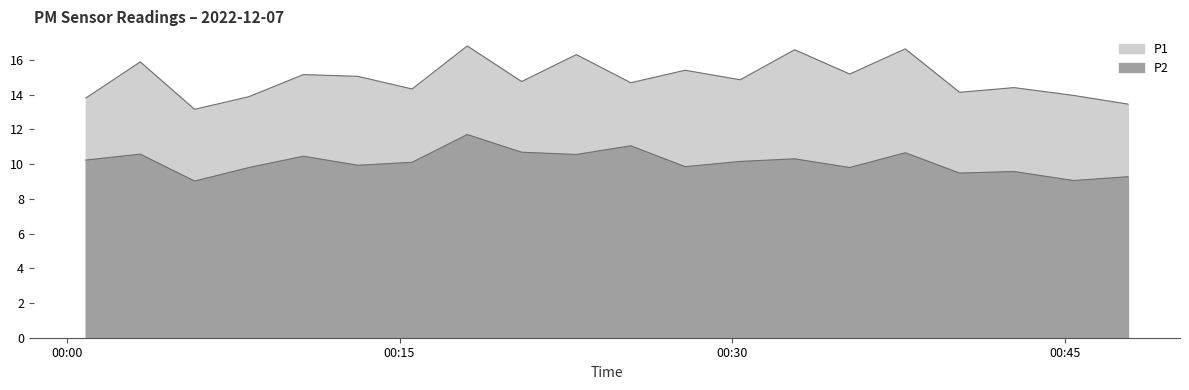

Which category has the highest value in the P1 series?

2022-12-07T00:18:03